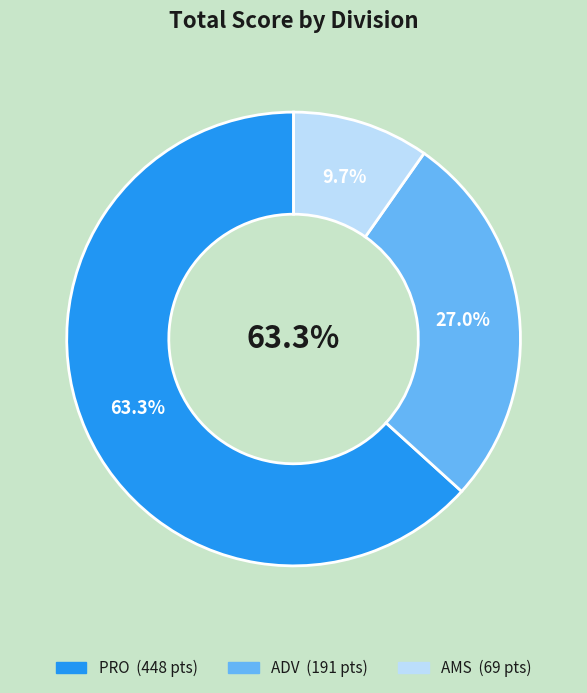

Is it true that PRO is 15% of the pie?

False